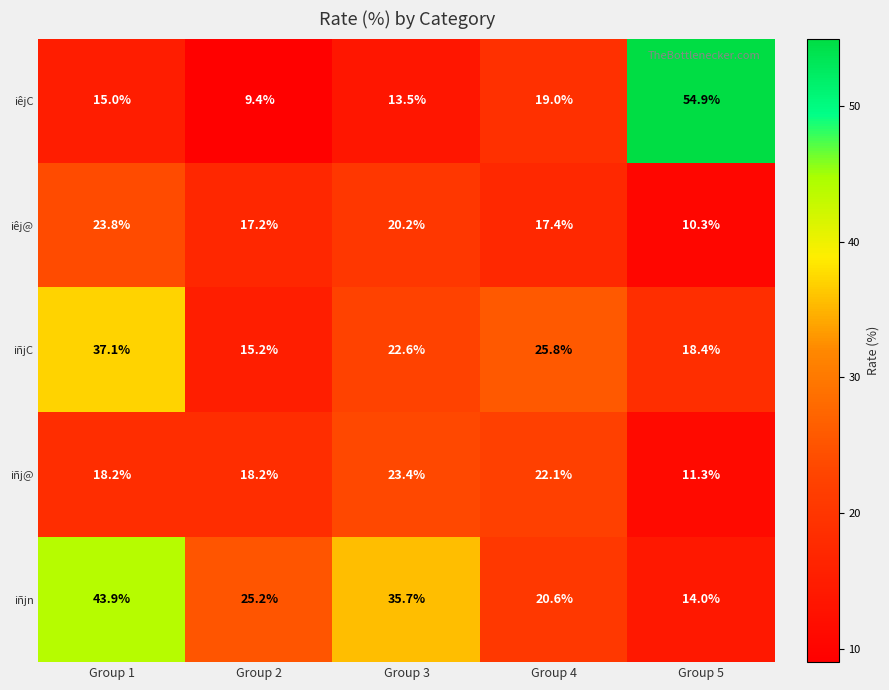

Count the number of categories in the chart.

5